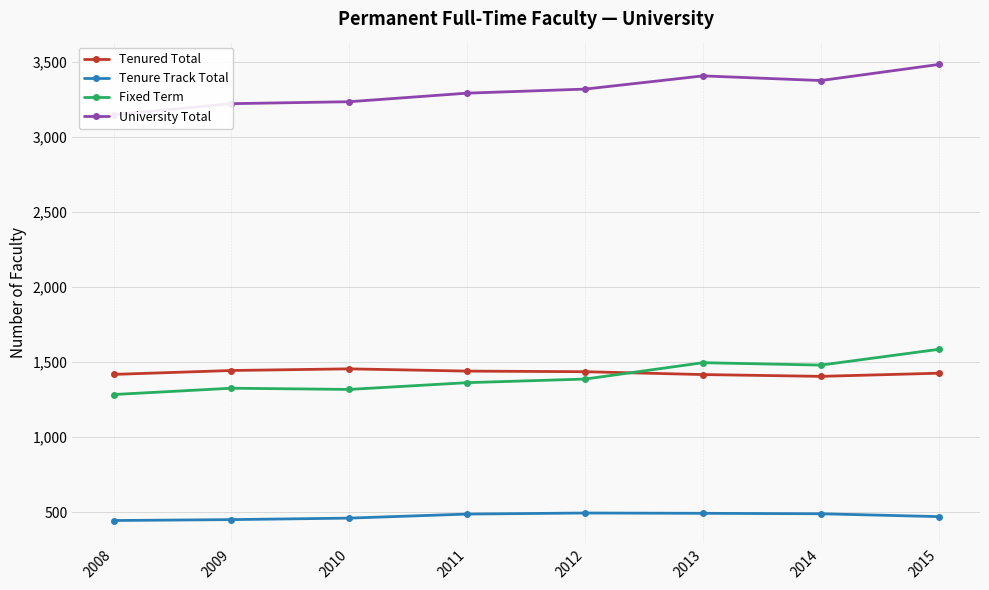

At 2012, list the series in order from largest to smallest.

University Total, Tenured Total, Fixed Term, Tenure Track Total